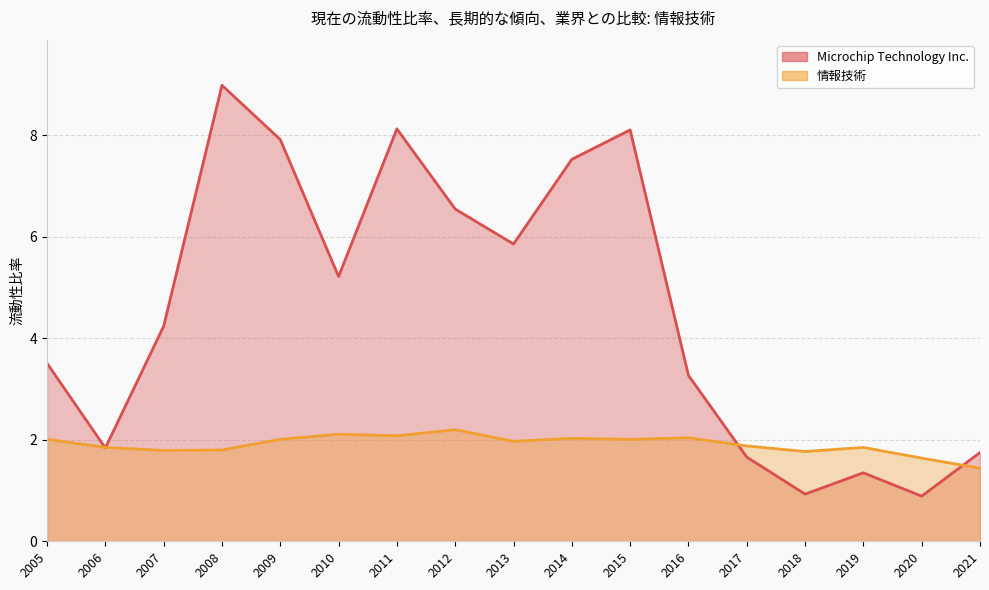

Reading left to right, extract all data points from this chart.

Microchip Technology Inc.: 3.5	1.8	4.2	9.0	7.9	5.2	8.1	6.5	5.9	7.5	8.1	3.3	1.7	0.9	1.4	0.9	1.8
情報技術: 2.0	1.9	1.8	1.8	2.0	2.1	2.1	2.2	2.0	2.0	2.0	2.0	1.9	1.8	1.9	1.6	1.4